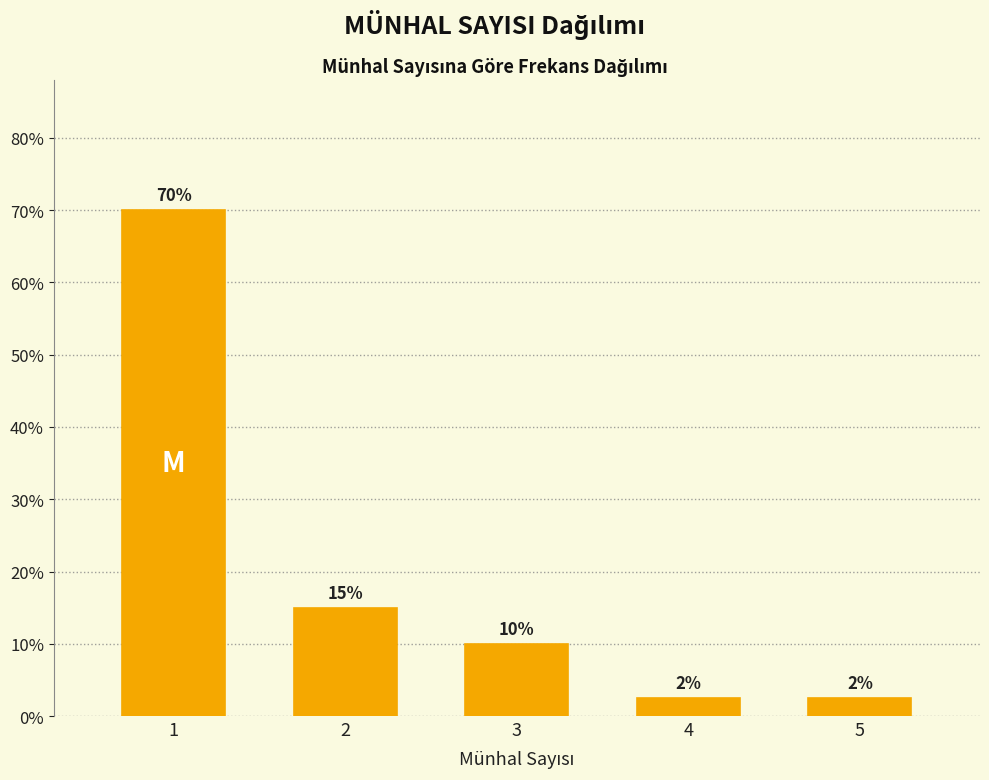

The value at 4 is 2.5. True or false?

True